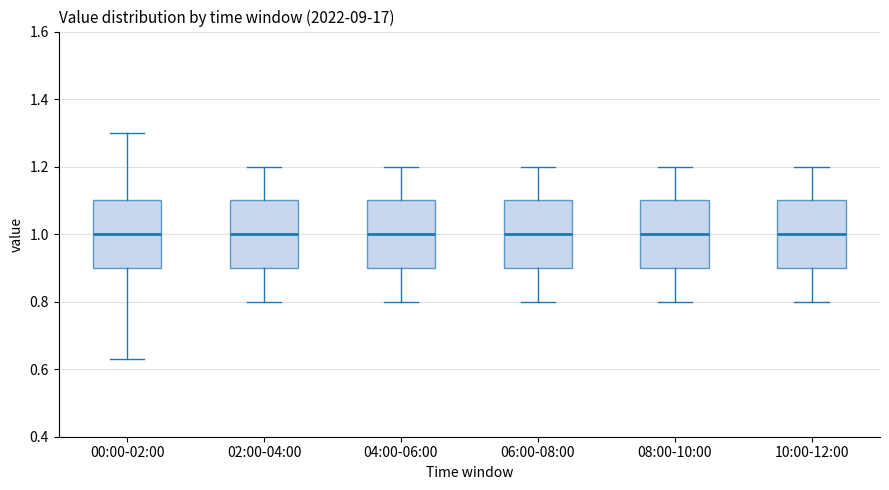

Where is the upper edge of the box for 04:00-06:00 on the y-axis? The values are not printed on the chart, so give them approximately, as read against the axis.

1.10